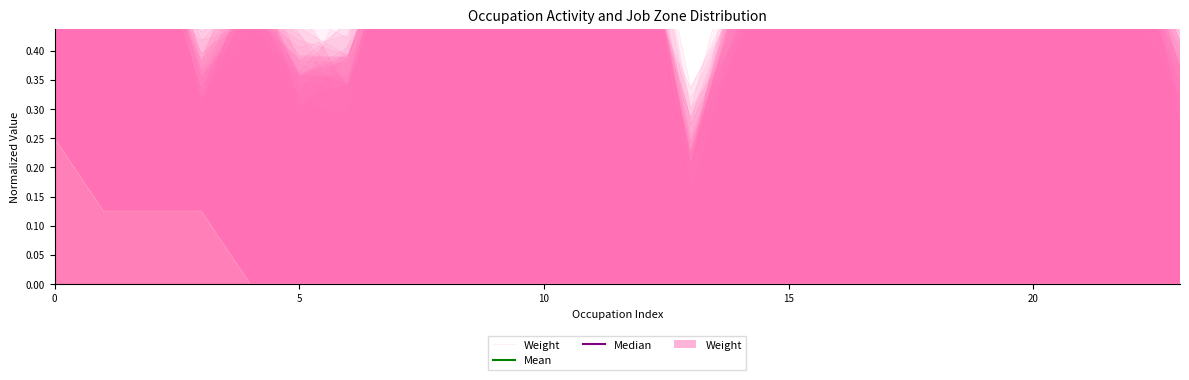

What are all the series names shown in the legend?

Weight, Mean, Median